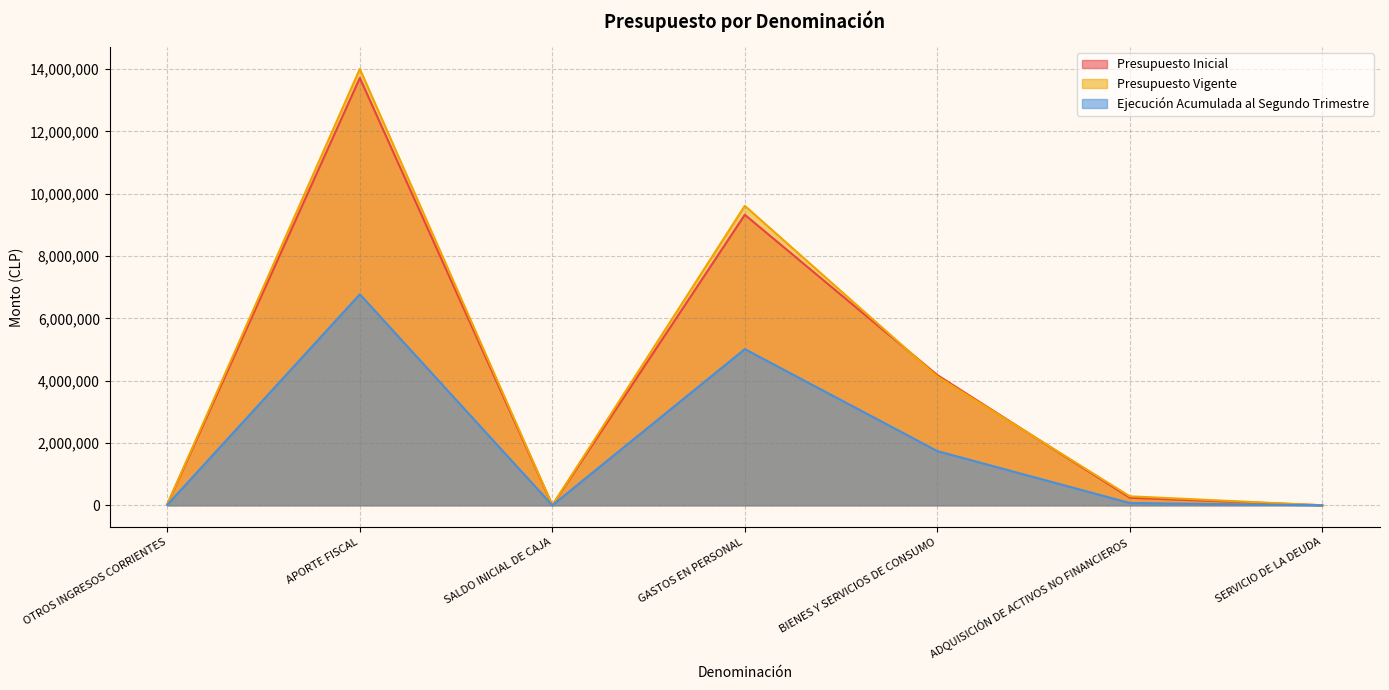

What is the sum of all Presupuesto Inicial values?

27495154